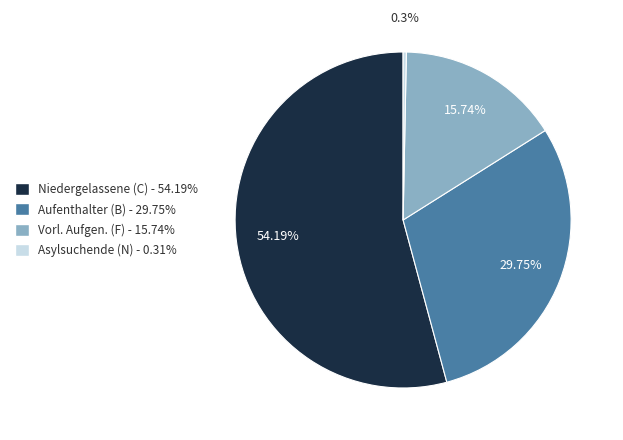

Count the number of slices in the pie.

4